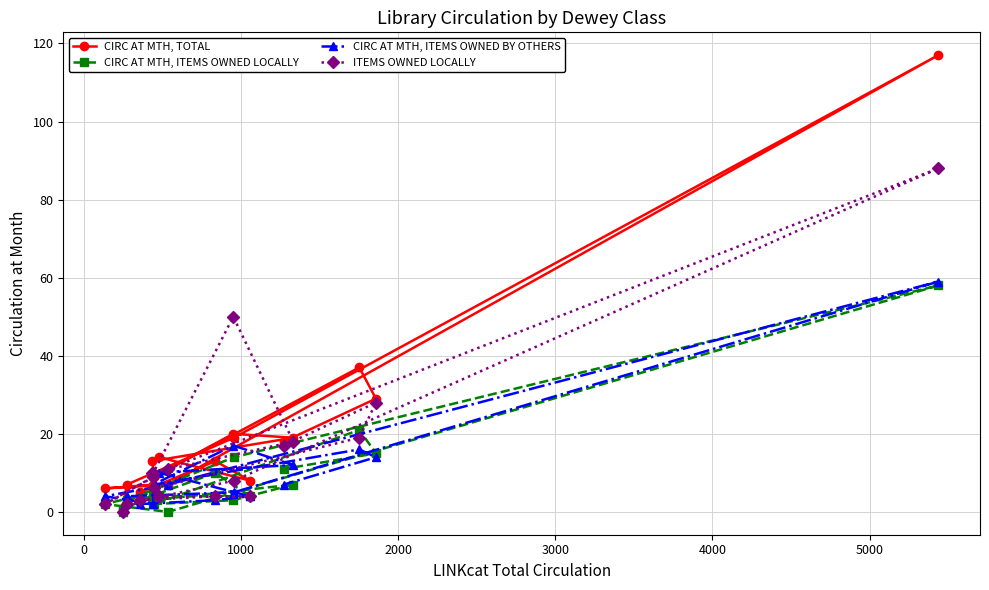

What is the sum of all ITEMS OWNED LOCALLY values?

293